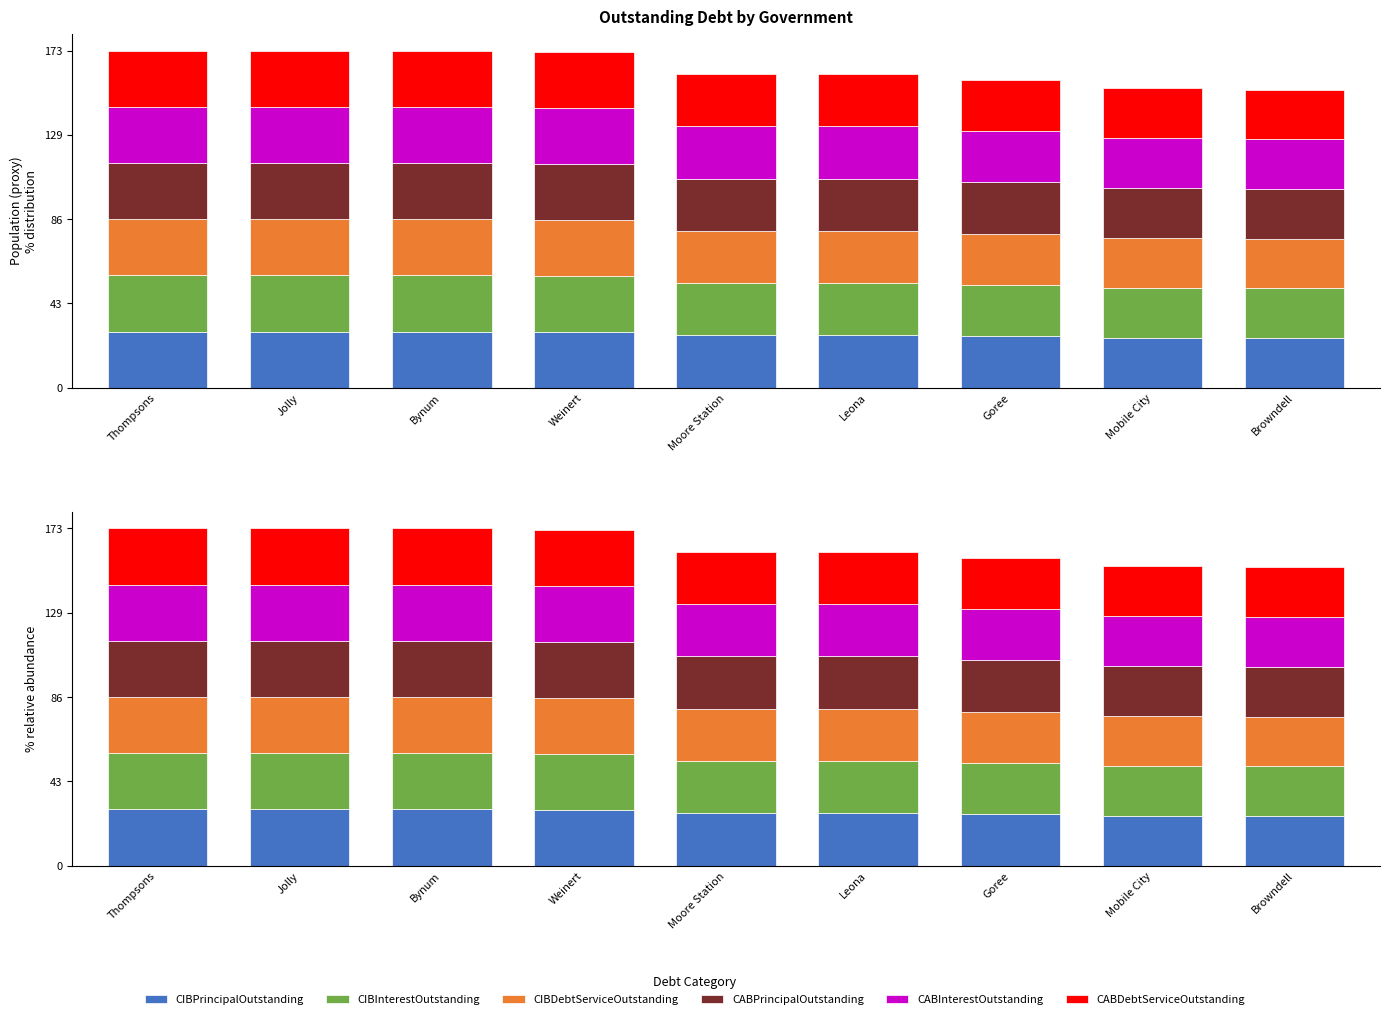

Read the CABDebtServiceOutstanding value at Mobile City.

25.7